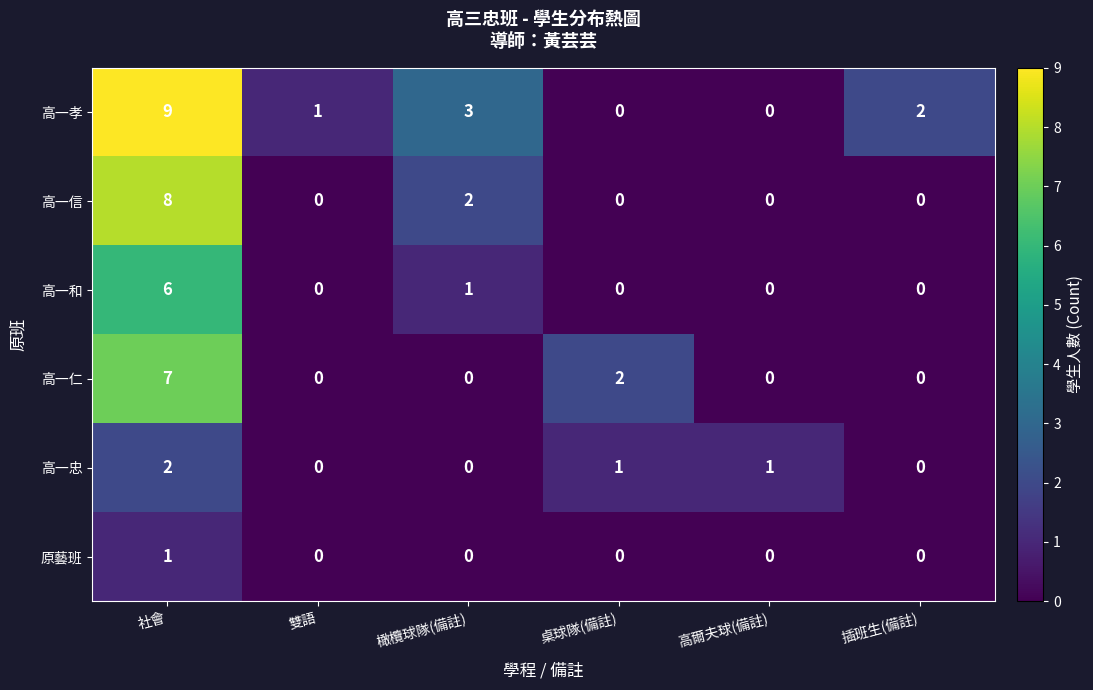

How many series are shown in this chart?

6